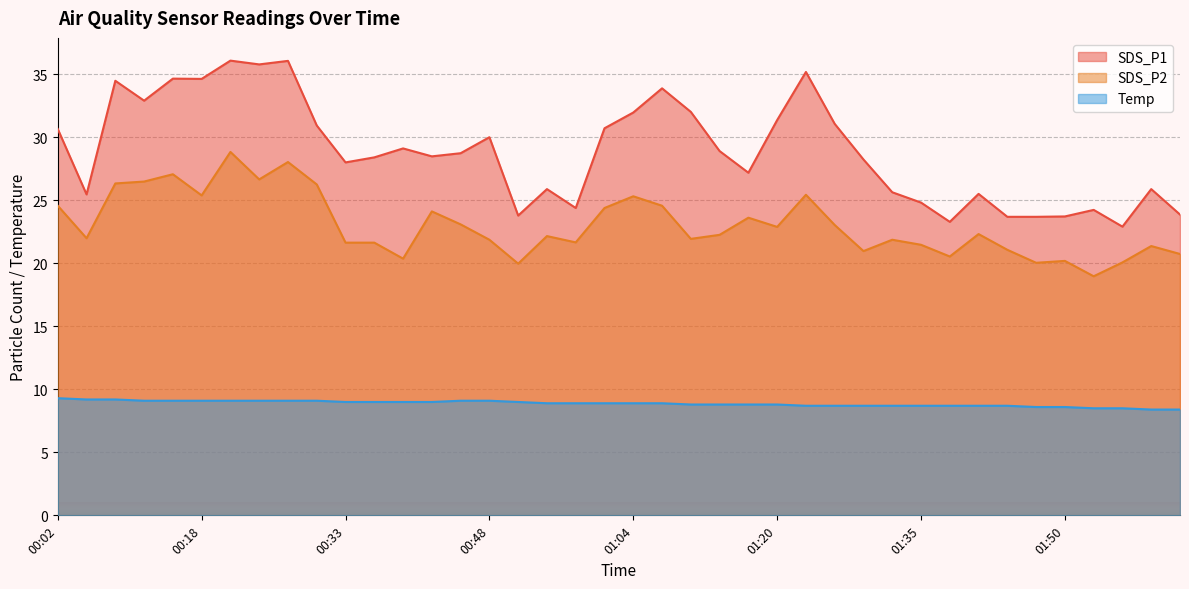

True or false: SDS_P1 and Temp cross at least once.

False